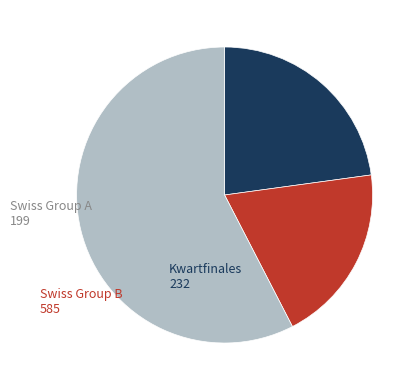

Is there any slice that represents more than half of the pie?

Yes